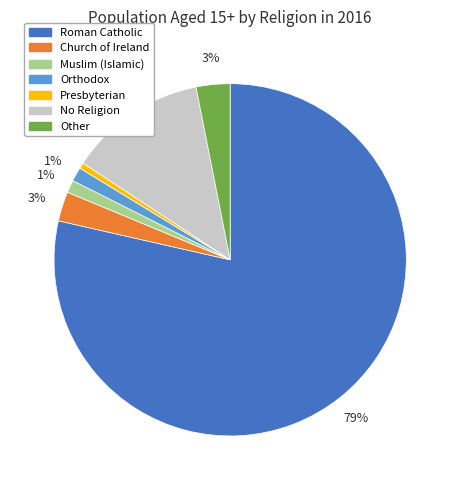

To the nearest percent, what percentage of the pie is No Religion?

13%